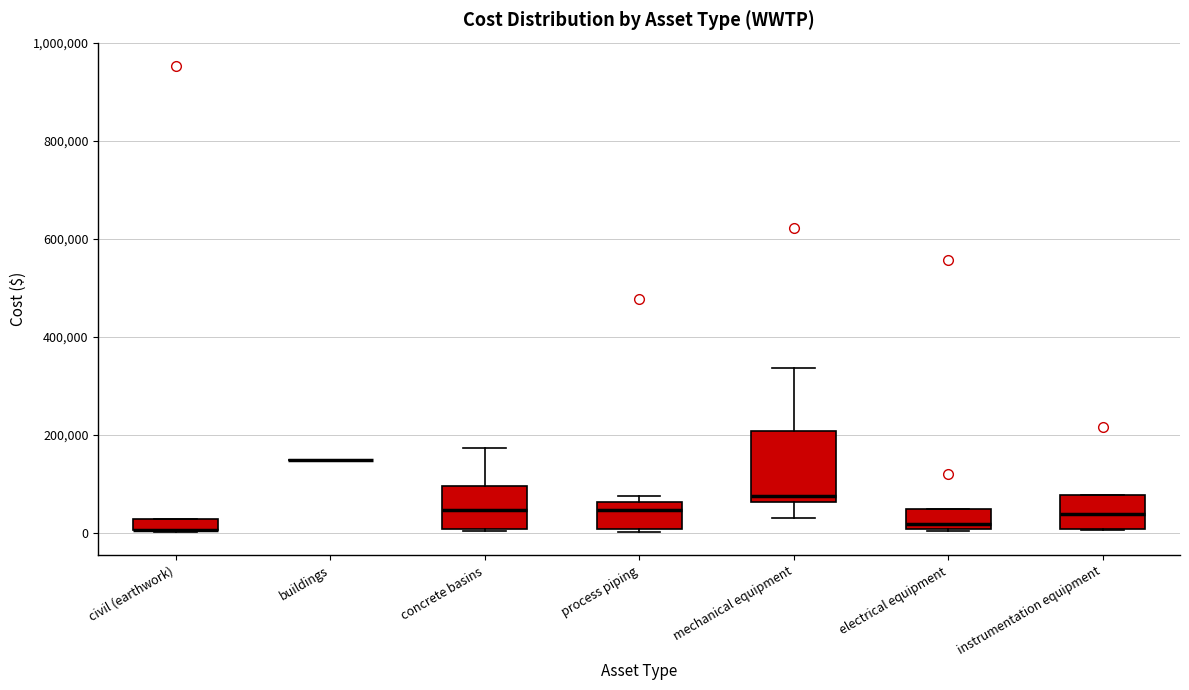

Where does the median line of the box for instrumentation equipment sit on the y-axis? The values are not printed on the chart, so give them approximately, as read against the axis.

40000